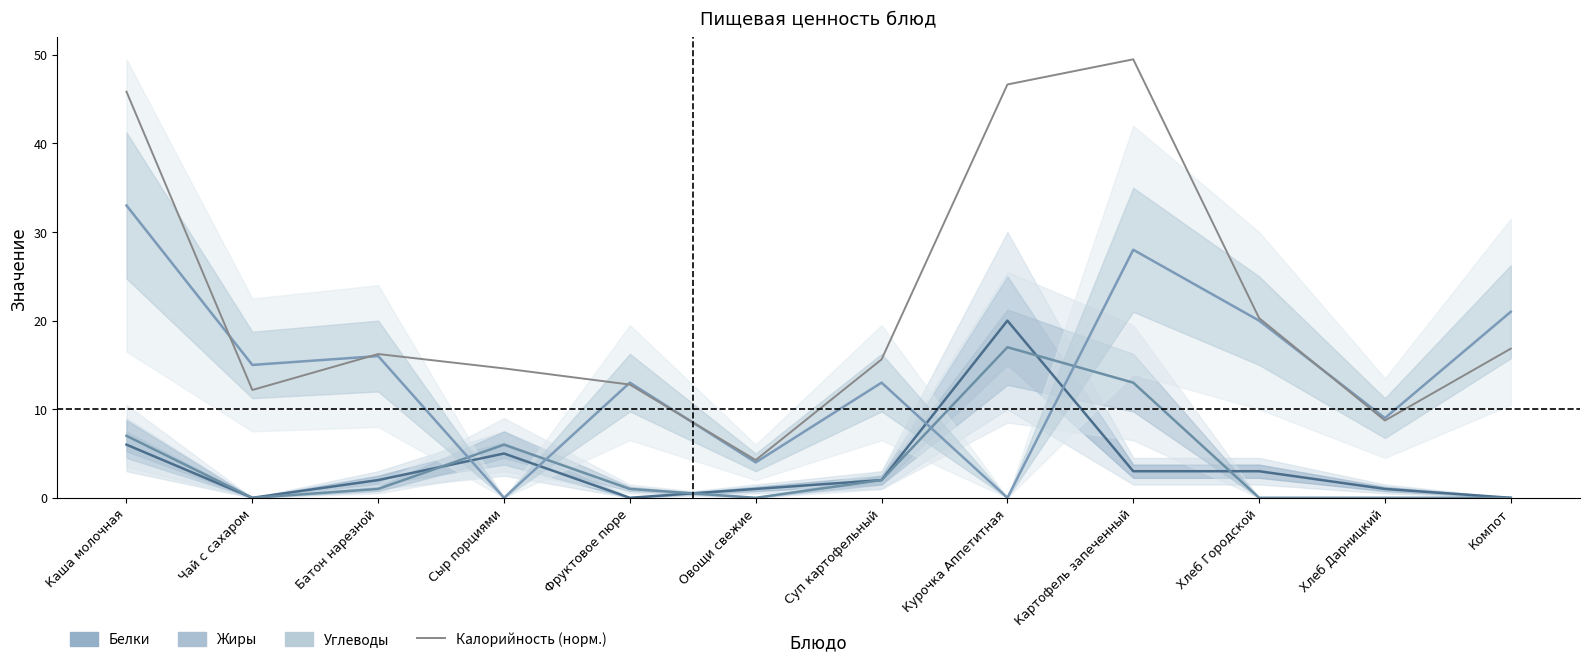

True or false: Углеводы and Жиры cross at least once.

True